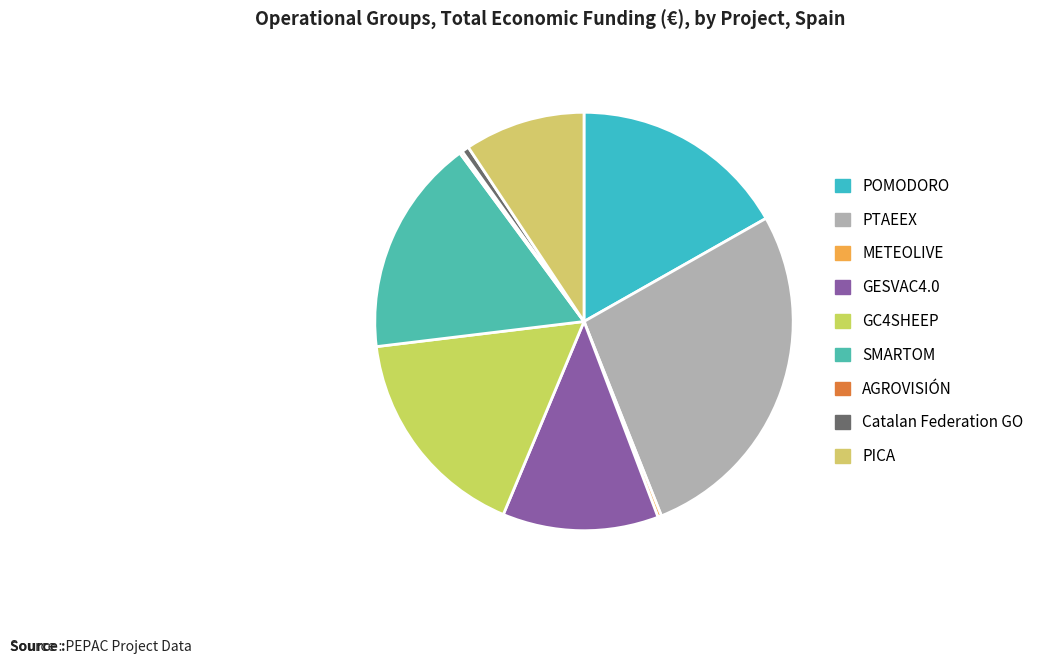

Count the number of slices in the pie.

9